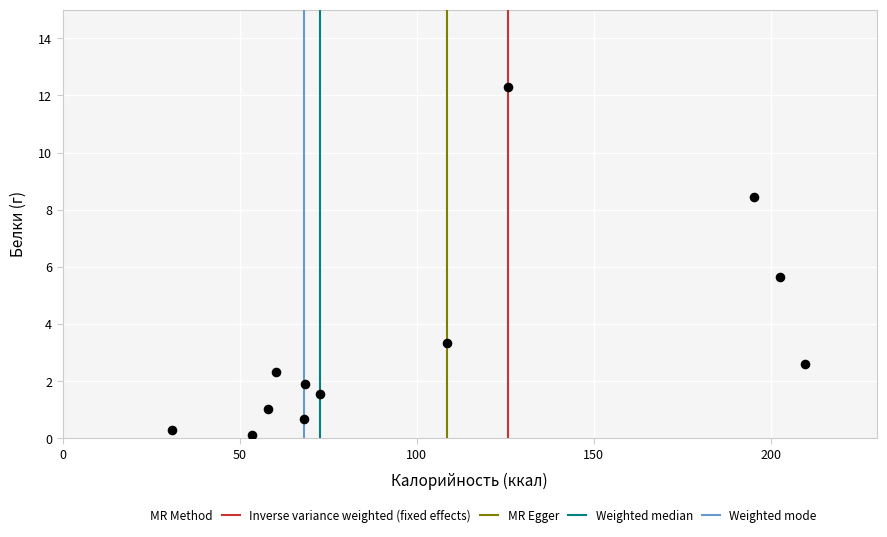

What is the average Y value?

3.4